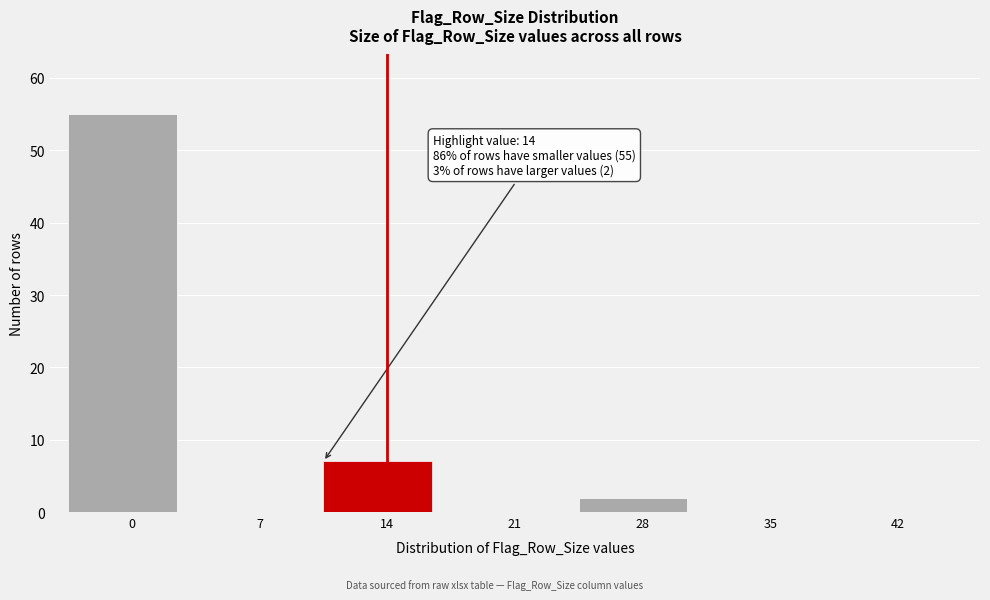

Reading left to right, transcribe all the data shown in this chart.

0=55	7=0	14=7	21=0	28=2	35=0	42=0